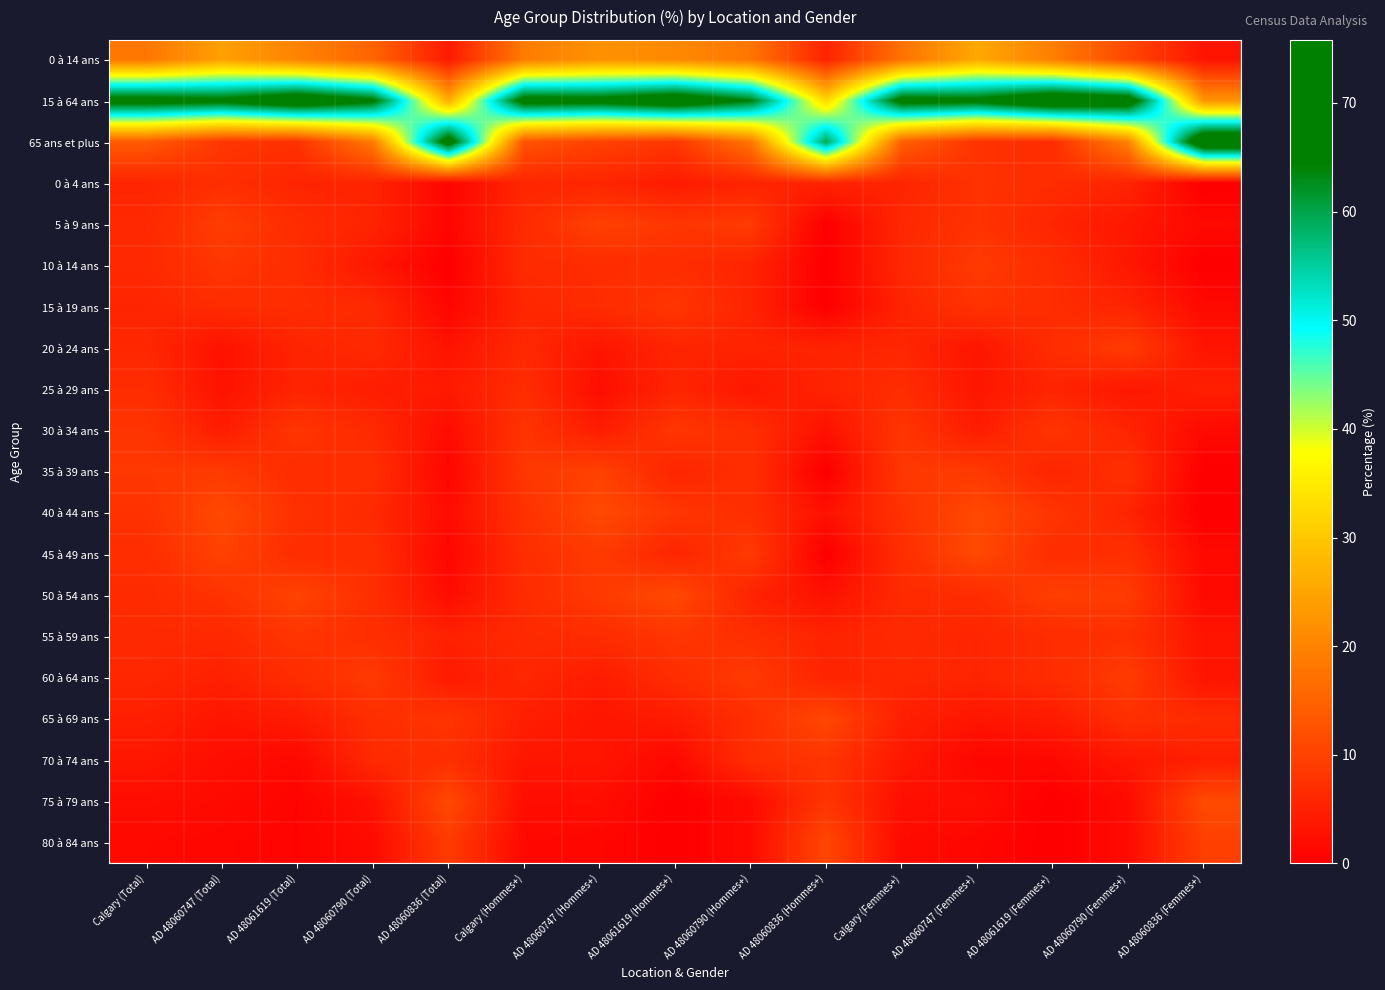

Rank the series at AD 48060836 (Hommes+) from lowest to highest value.

5 à 9 ans, 10 à 14 ans, 15 à 19 ans, 35 à 39 ans, 45 à 49 ans, 30 à 34 ans, 40 à 44 ans, 50 à 54 ans, 0 à 14 ans, 0 à 4 ans, 20 à 24 ans, 25 à 29 ans, 55 à 59 ans, 60 à 64 ans, 70 à 74 ans, 75 à 79 ans, 65 à 69 ans, 80 à 84 ans, 15 à 64 ans, 65 ans et plus